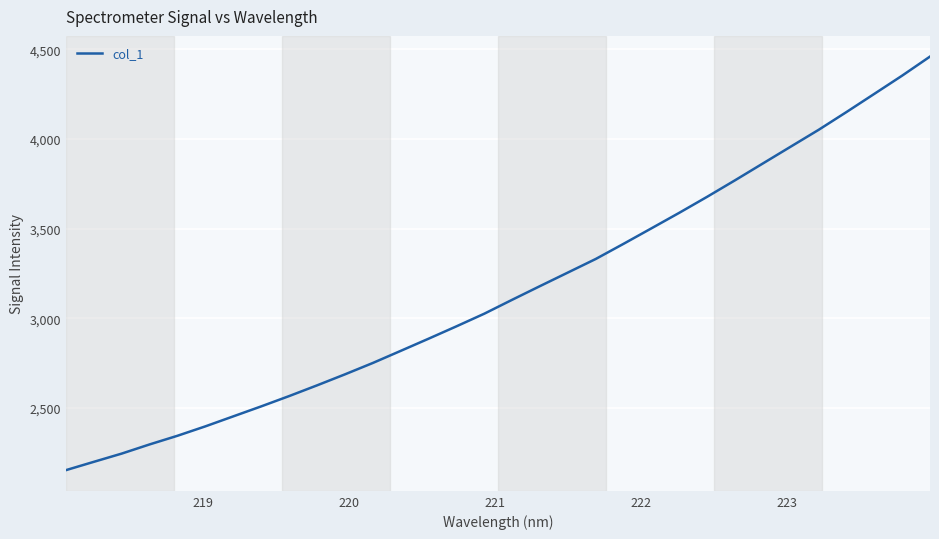

What is the smallest value displayed?

2153.3